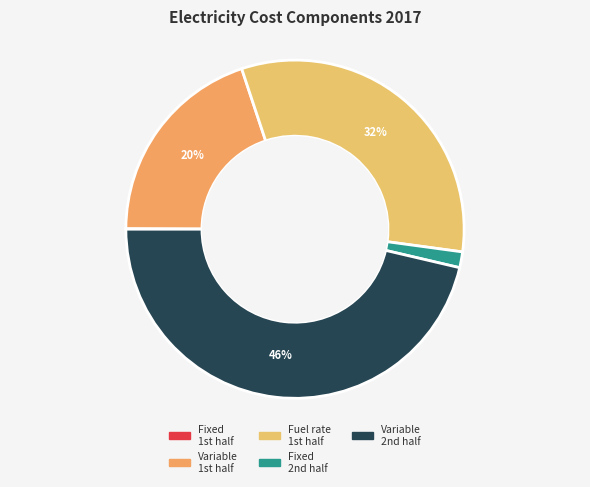

Which category has the biggest portion of the pie?

Variable 2nd half